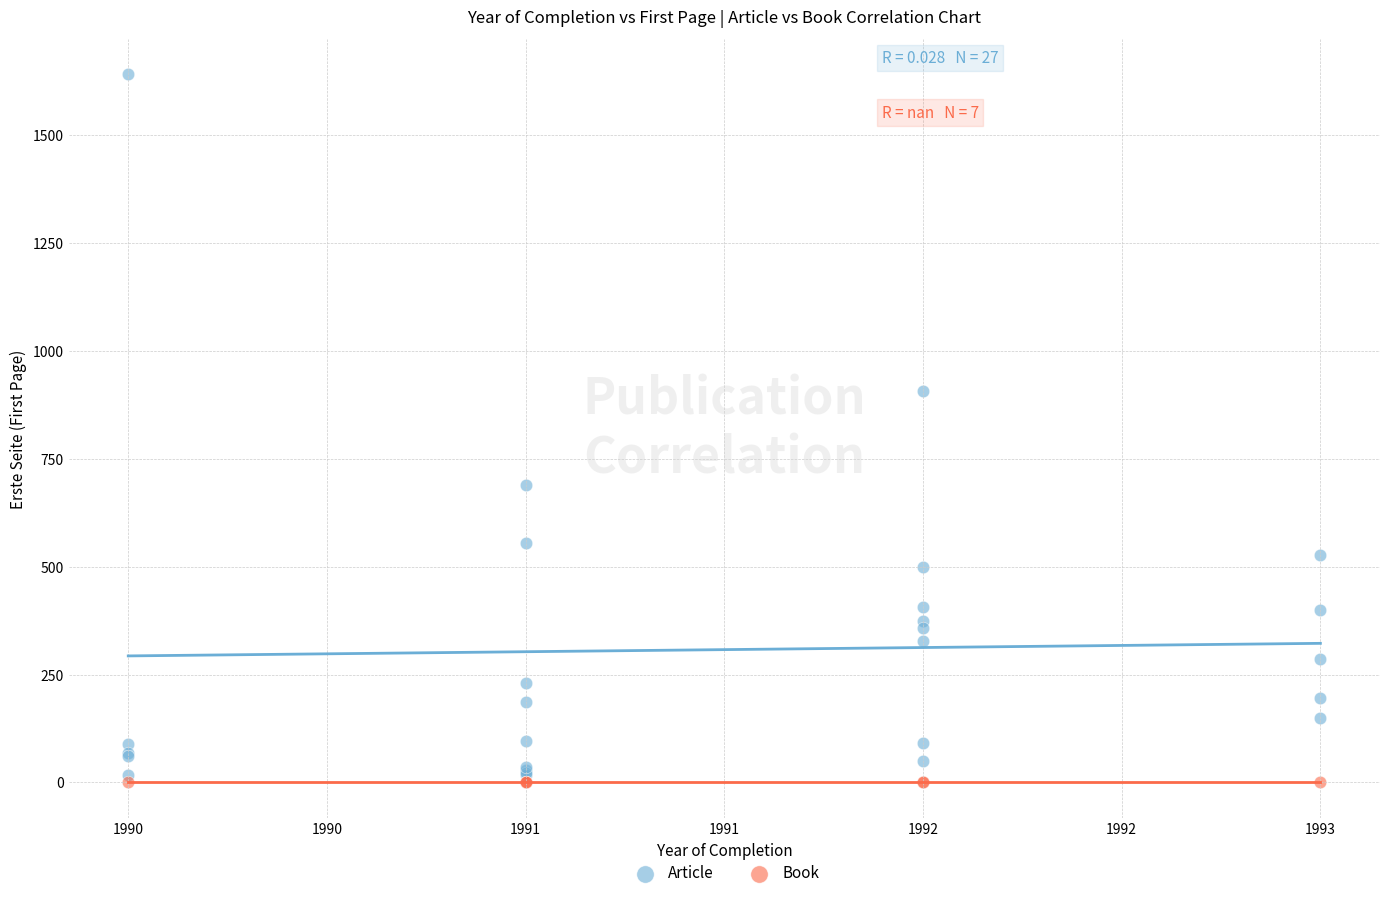

Which series contains the highest Y value?

Article